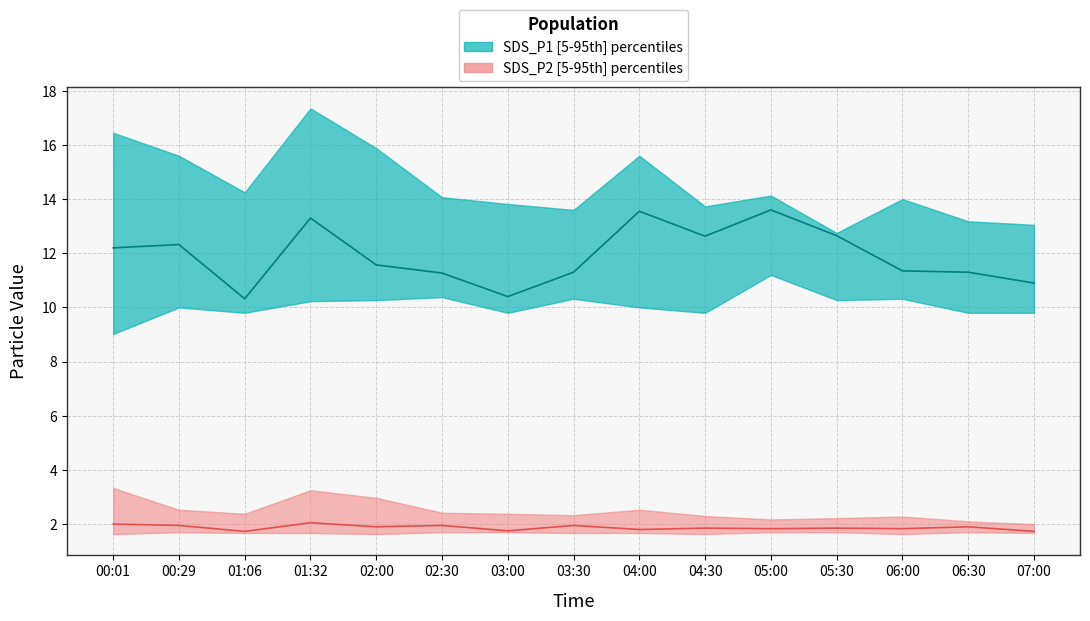

Is it true that SDS_P2_median equals 3.1 at 02:00?

False